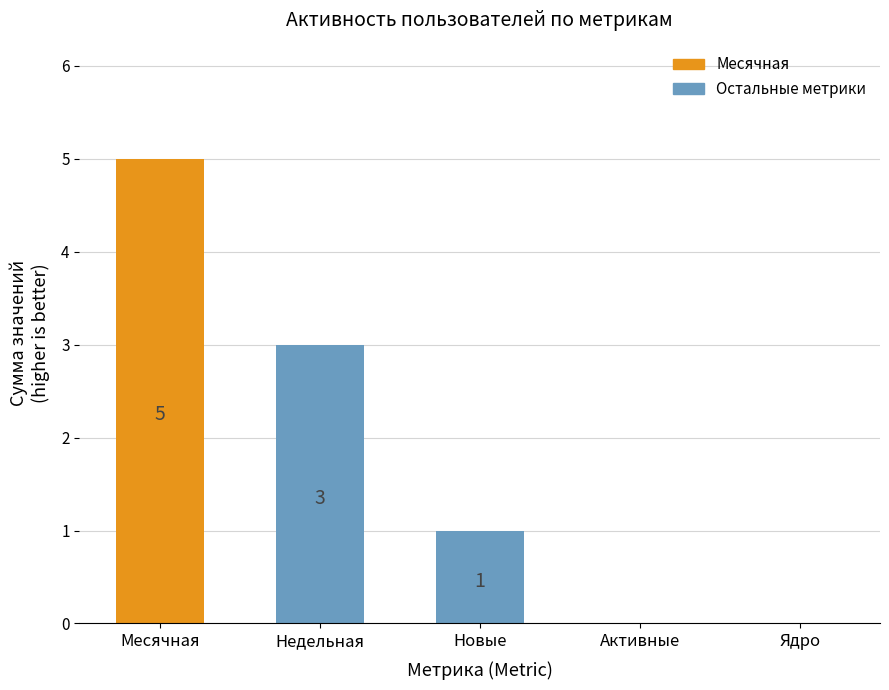

The chart shows a value of 3 at Недельная. True or false?

True